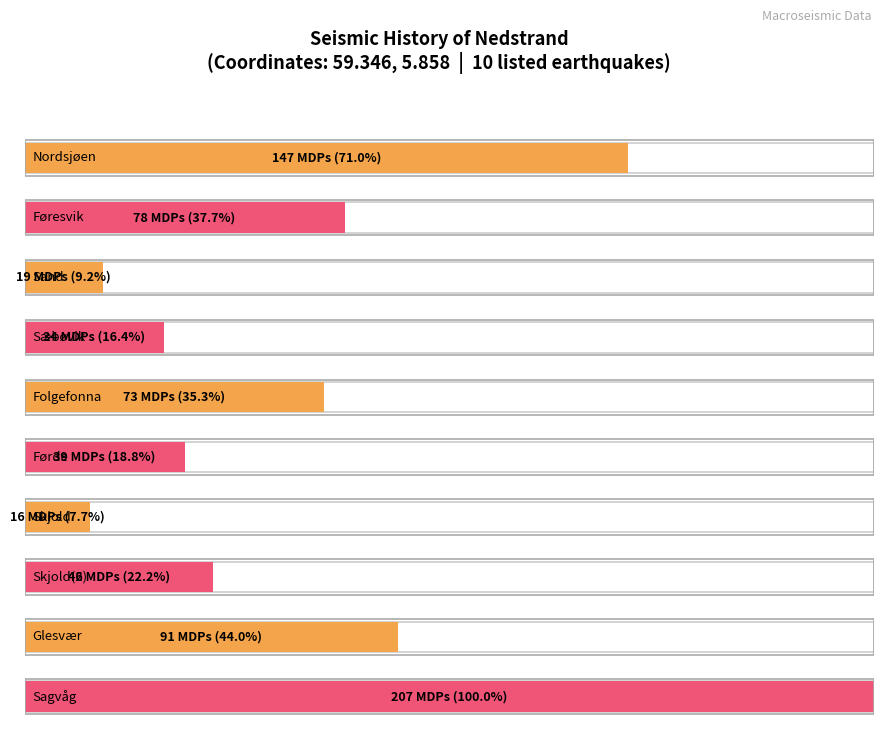

True or false: the data shows 39 at Førde.

True